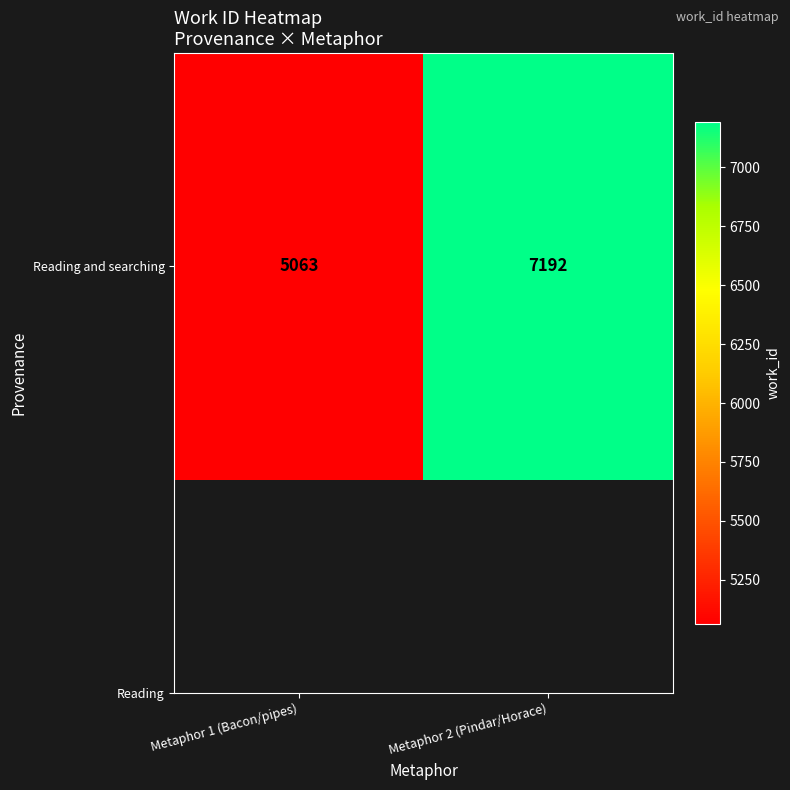

At which category does the chart reach its minimum across all series?

Metaphor 1 (Bacon/pipes)